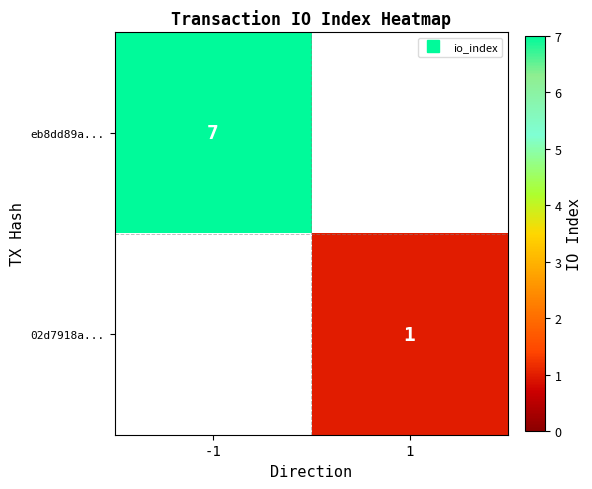

What is the highest value of the eb8dd89a... series?

7.0